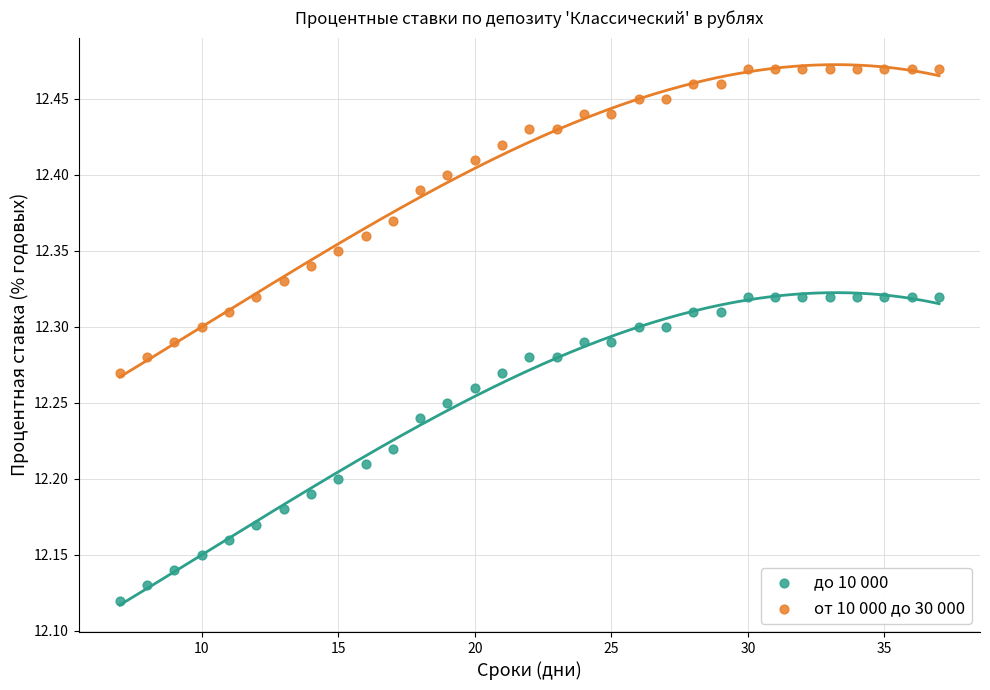

What is the X range (max minus min) for the scatter plot?

30.0